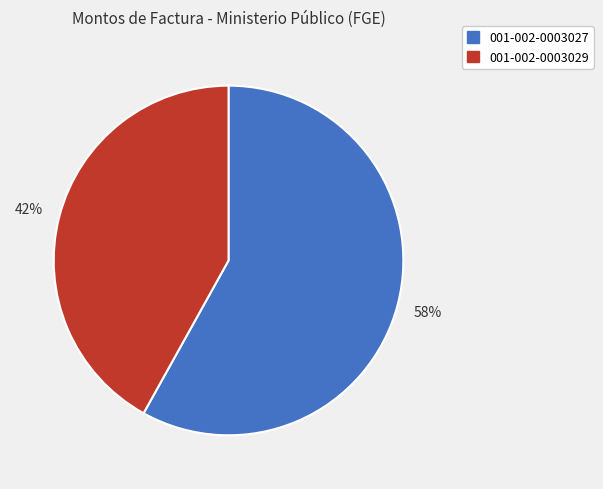

Does 001-002-0003027 account for over 50% of the chart?

Yes